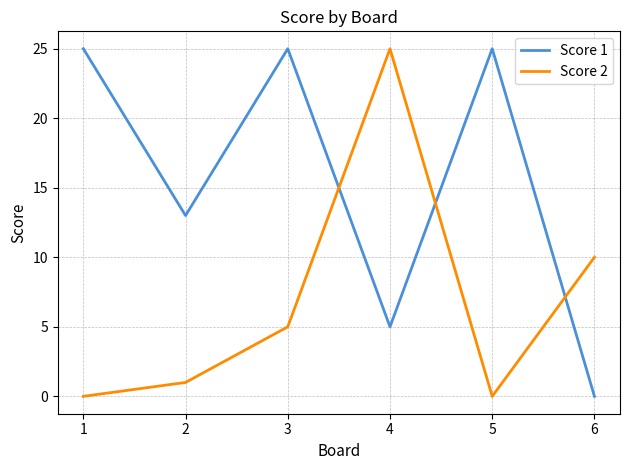

What is the average value of the Score 2 series?

7